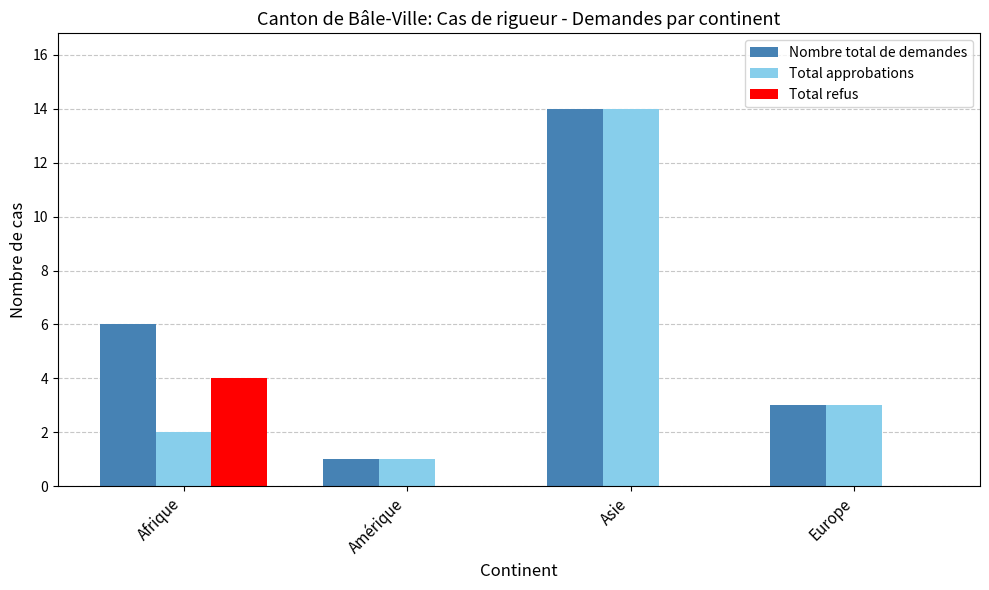

Between Afrique and Asie, which series saw the biggest shift?

Total approbations